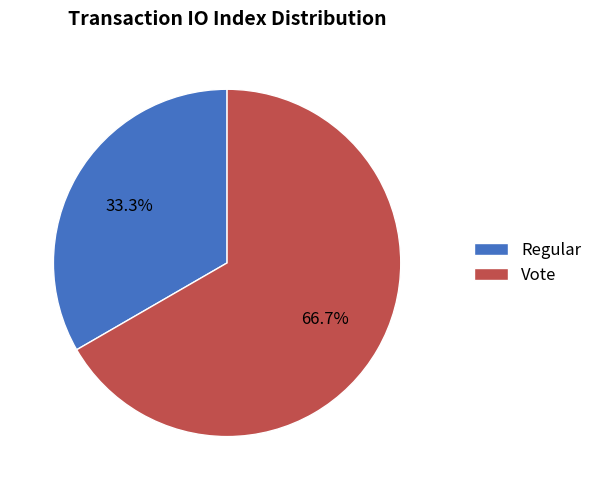

Which category has the smallest portion of the pie?

Regular